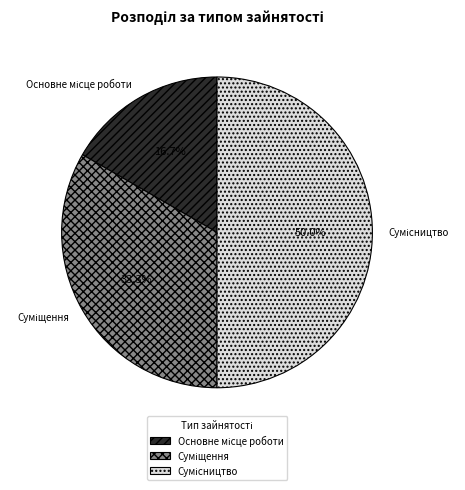

Which slice is the smallest?

Основне місце роботи